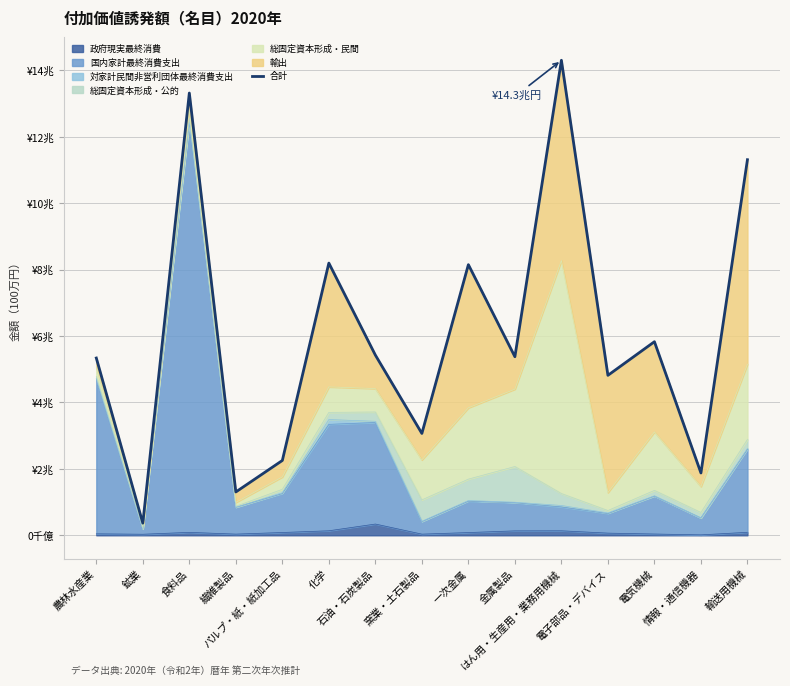

True or false: the data shows 1876991 at 情報・通信機器.

True